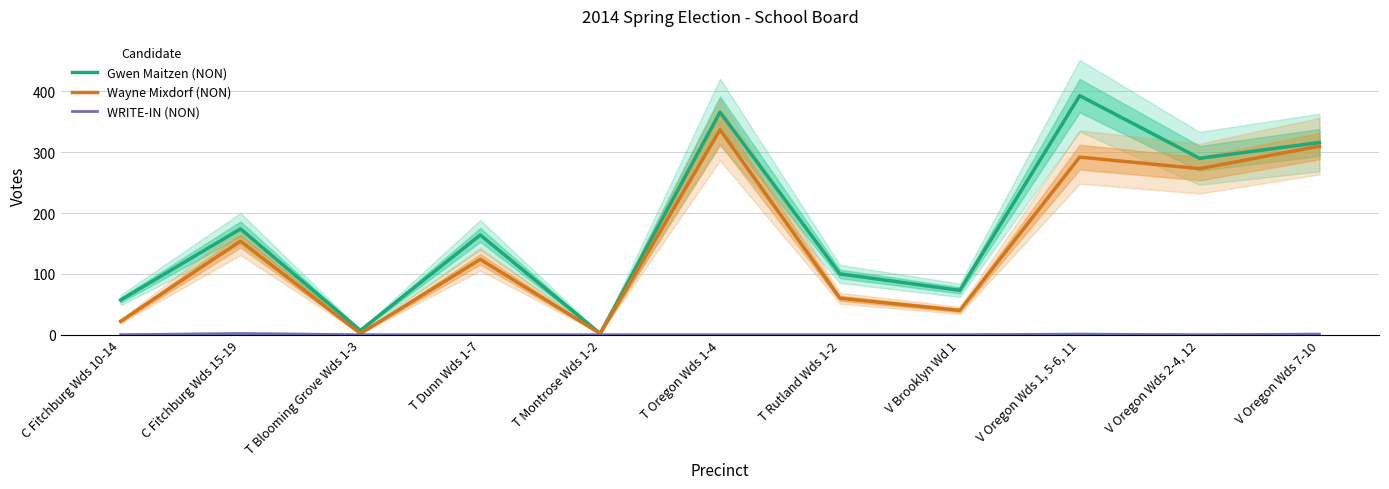

What is the total value across all series at V Oregon Wds 1, 5-6, 11?

686